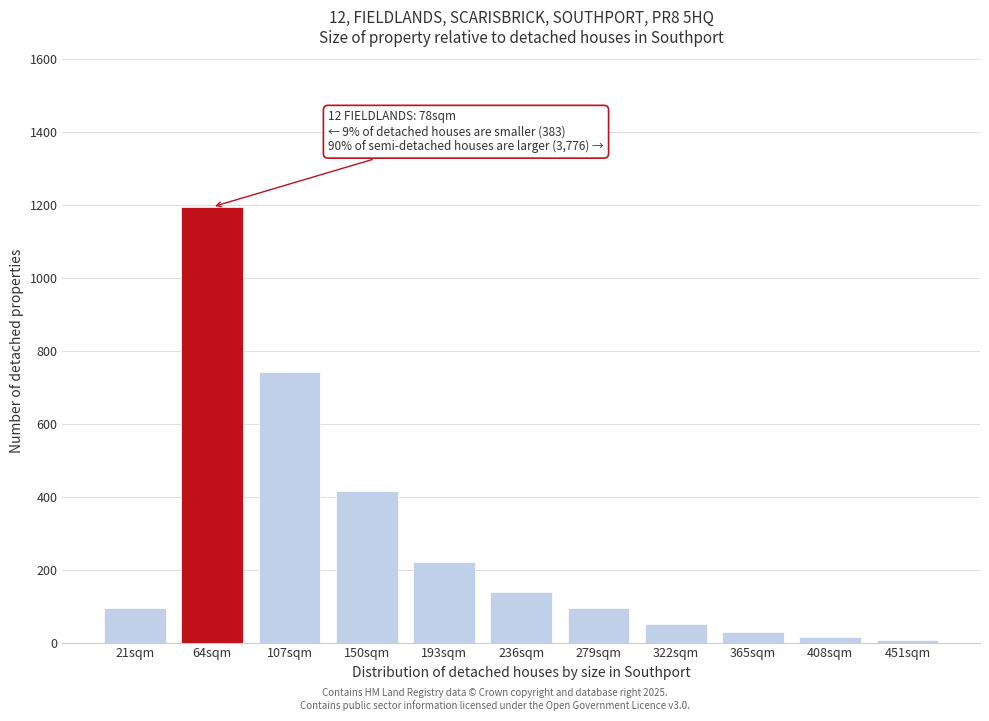

Reading right to left, transcribe all the data shown in this chart.

8	15	30	50	95	140	220	415	742	1195	95